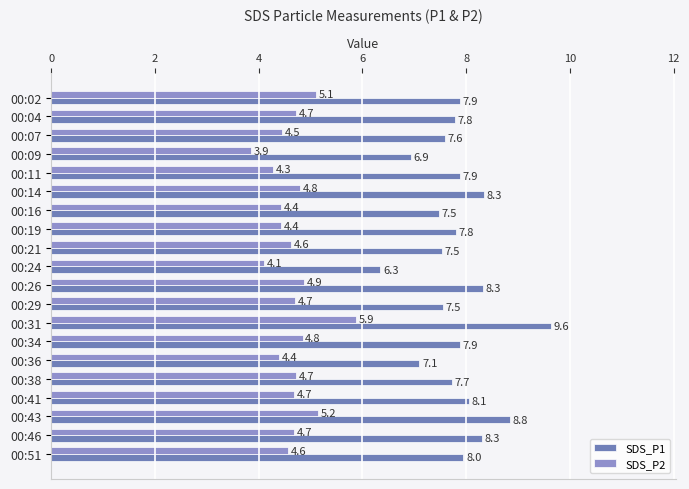

What value does the SDS_P2 series have at 00:31?

5.9